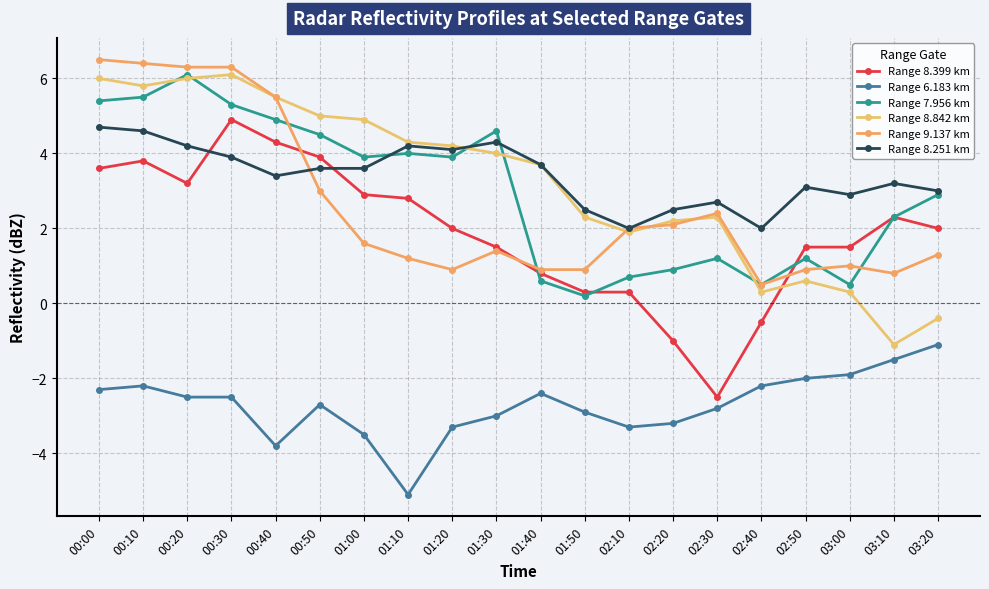

The Range 6.183 km series shows -2.9 at 01:50. True or false?

True